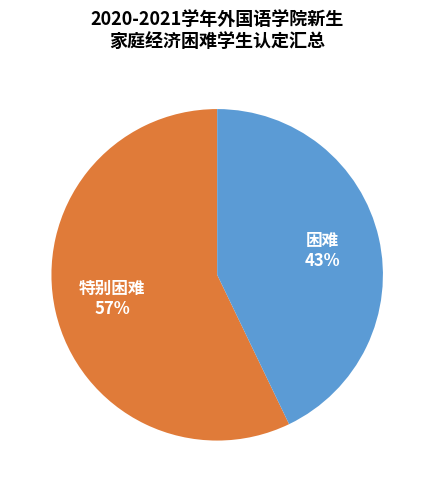

Rank the categories by value from highest to lowest.

特别困难, 困难